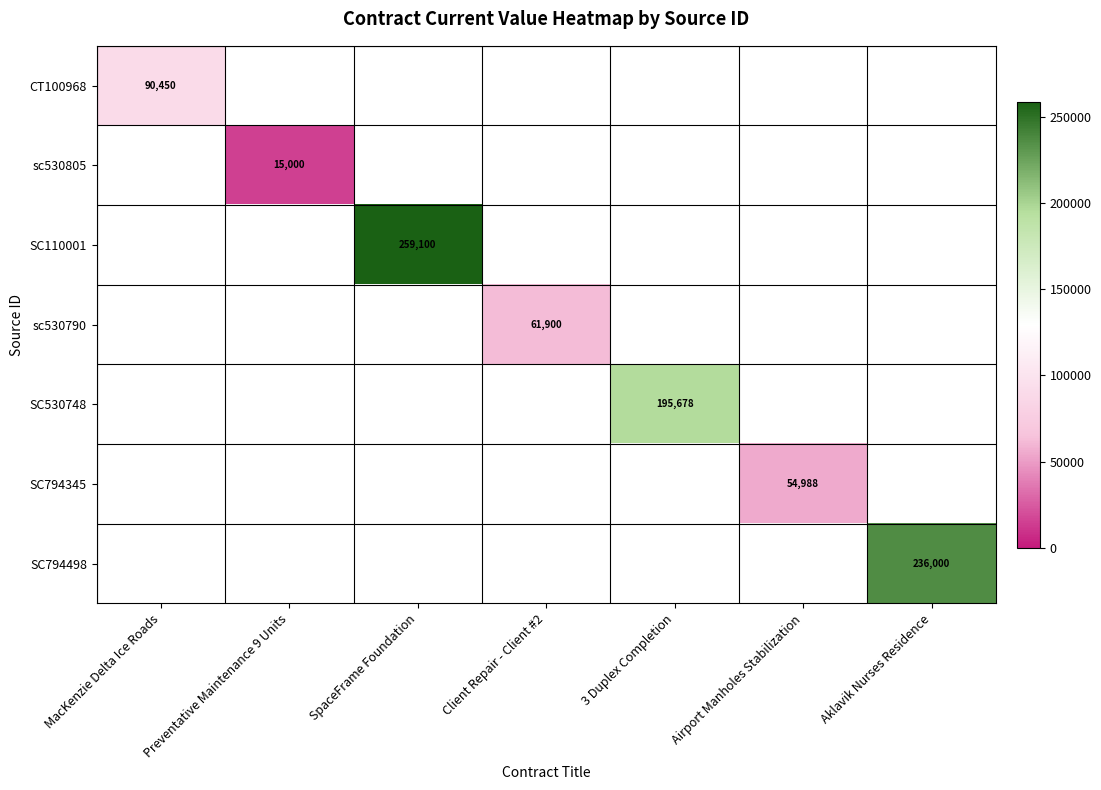

The value of SC110001 at SpaceFrame Foundation is 259100. True or false?

True